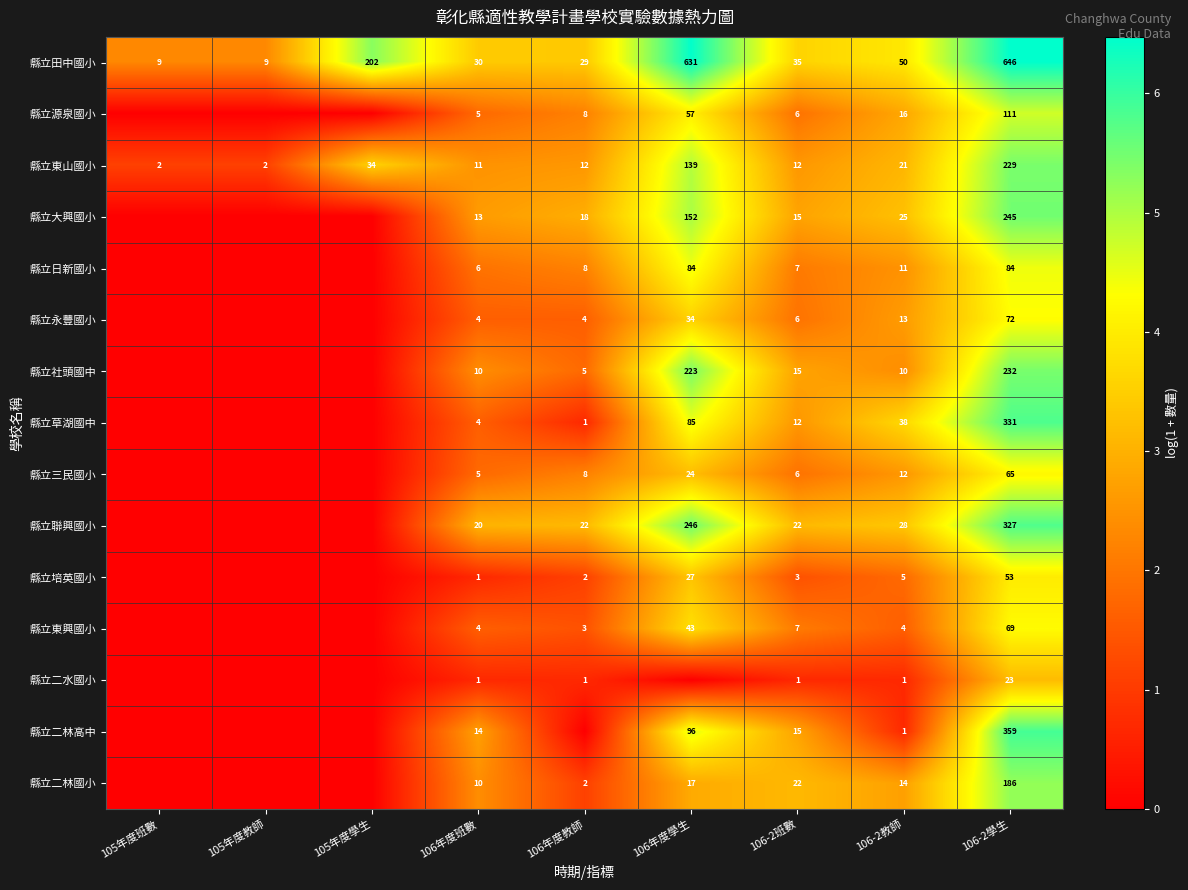

What is the spread (max minus min) of values at 106-2教師?

49